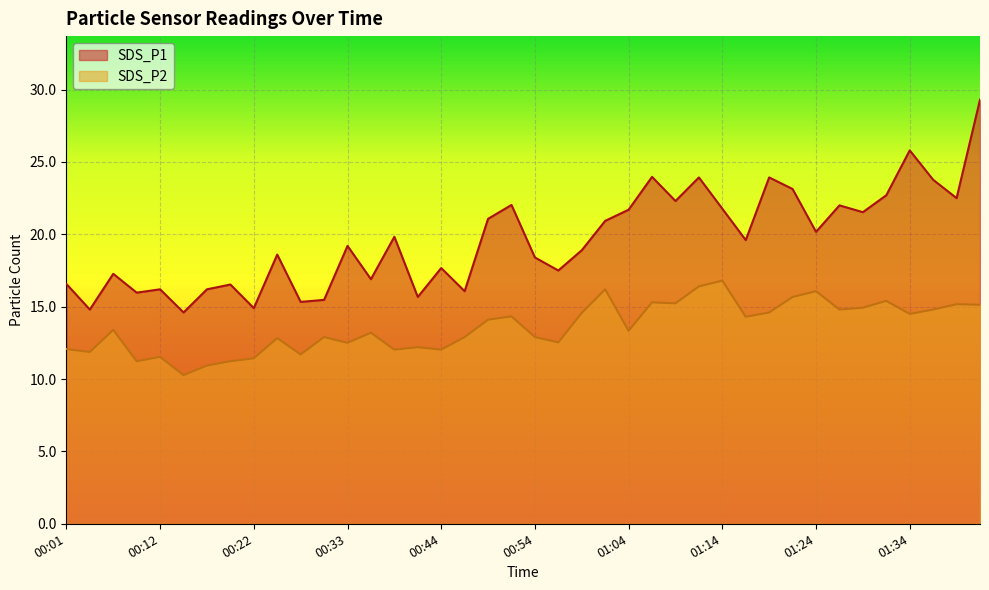

In SDS_P1, how many points are higher than both neighbors (excluding endpoints)?

13